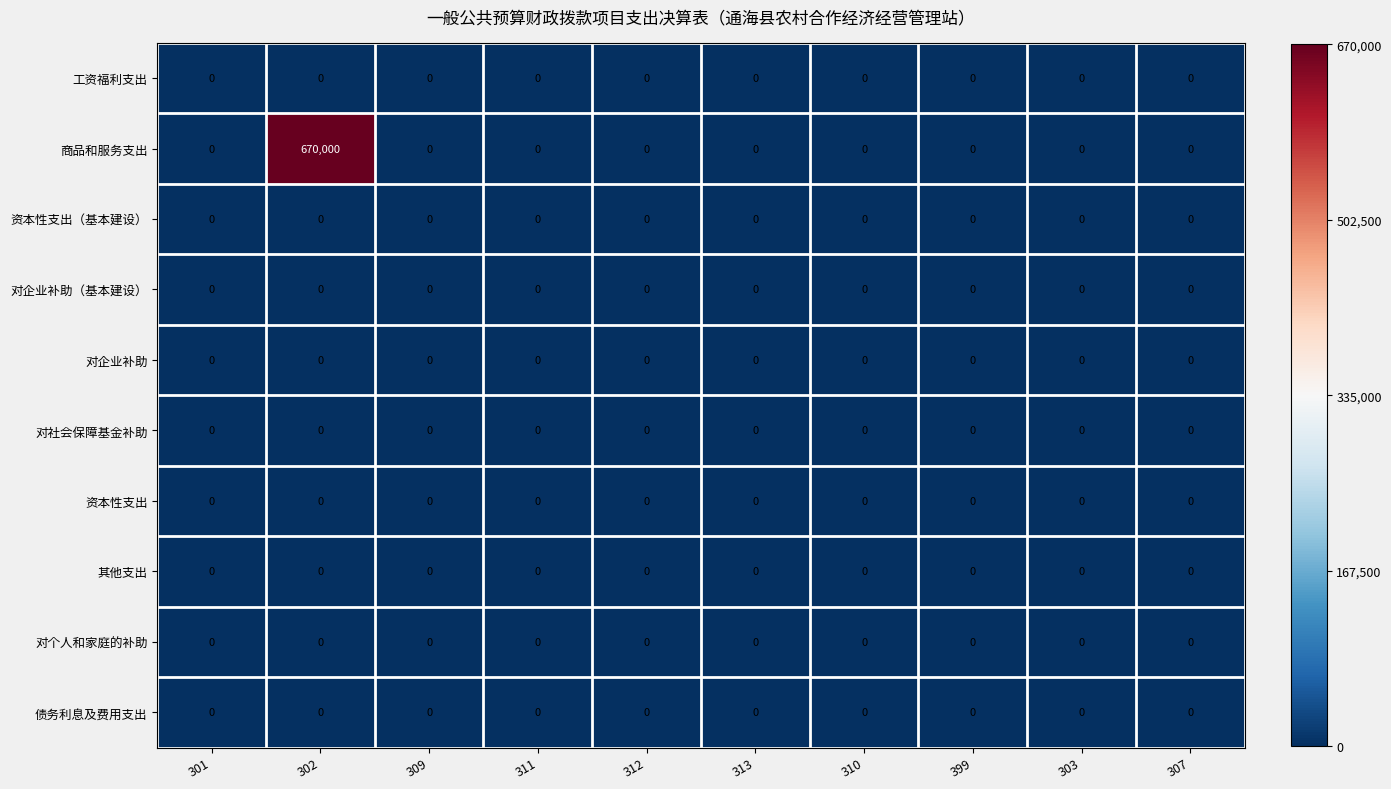

Which series has the largest total across all categories?

商品和服务支出